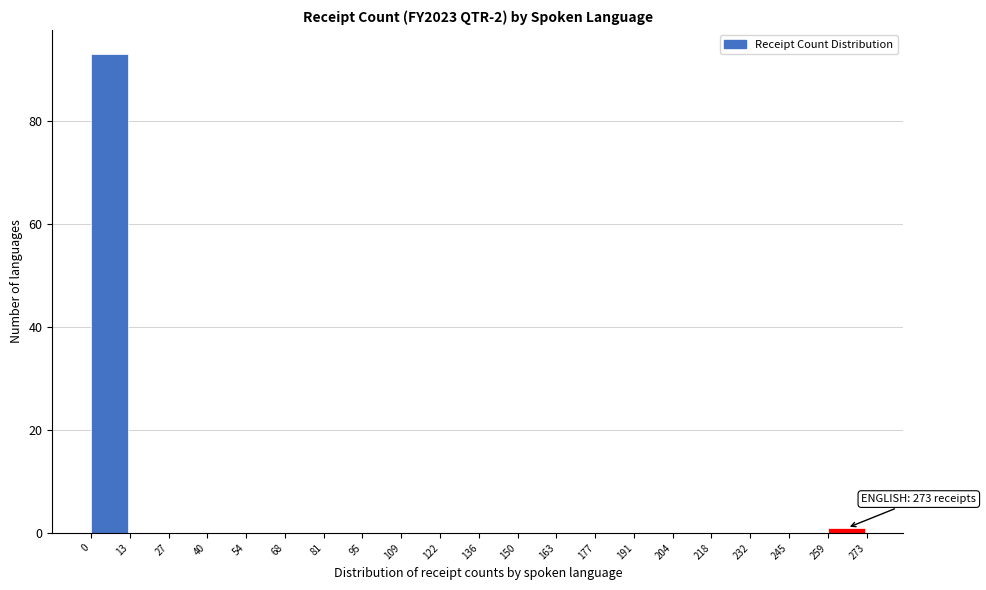

Over which range of the x-axis is the bar tallest?

0 to 13